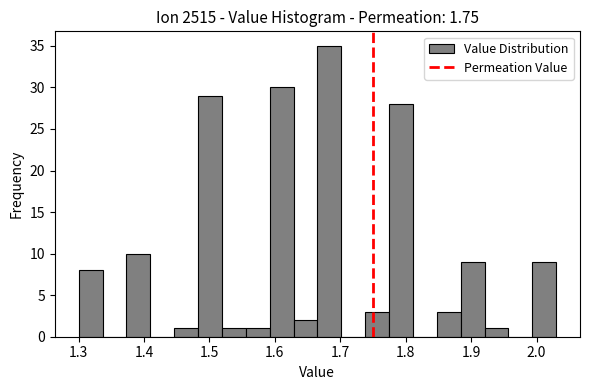

Around what value on the x-axis is the tallest bar? Give the approximate position of its centre, as read against the axis.

1.68